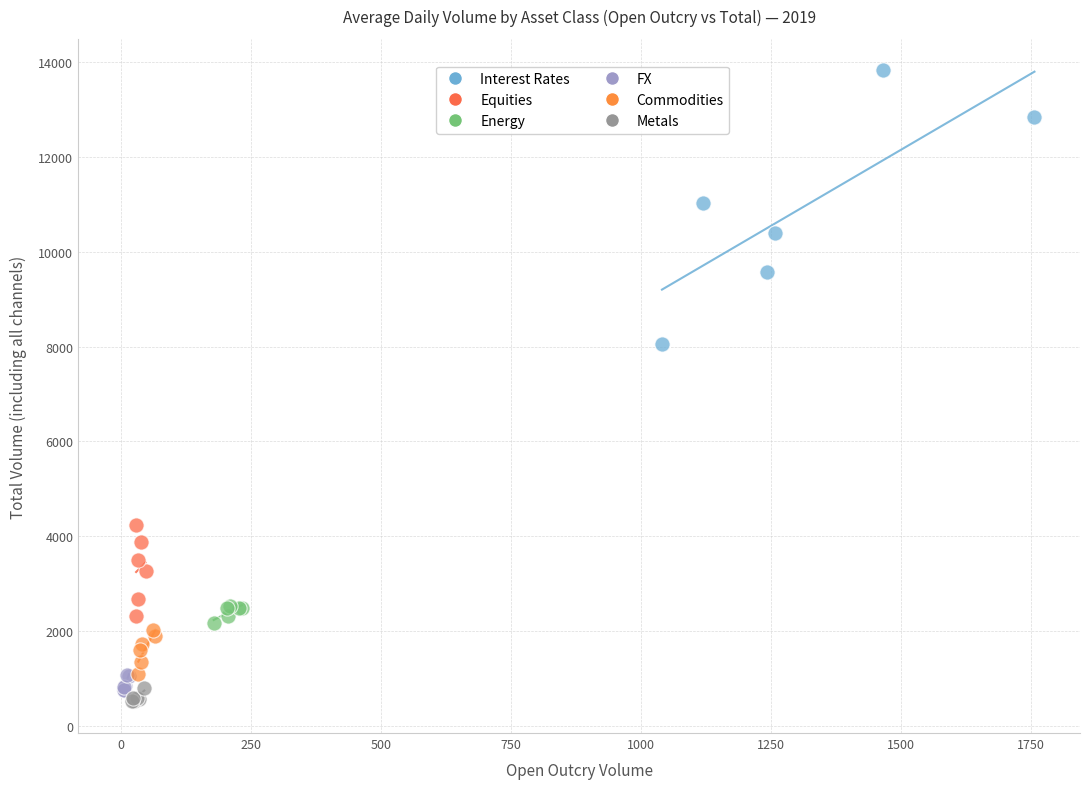

Which series has the widest spread of Y values?

Interest Rates